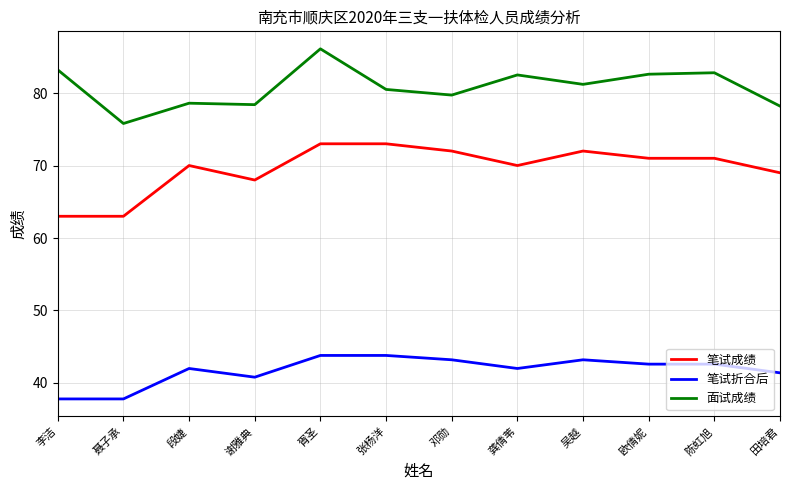

Which series has the largest total across all categories?

面试成绩